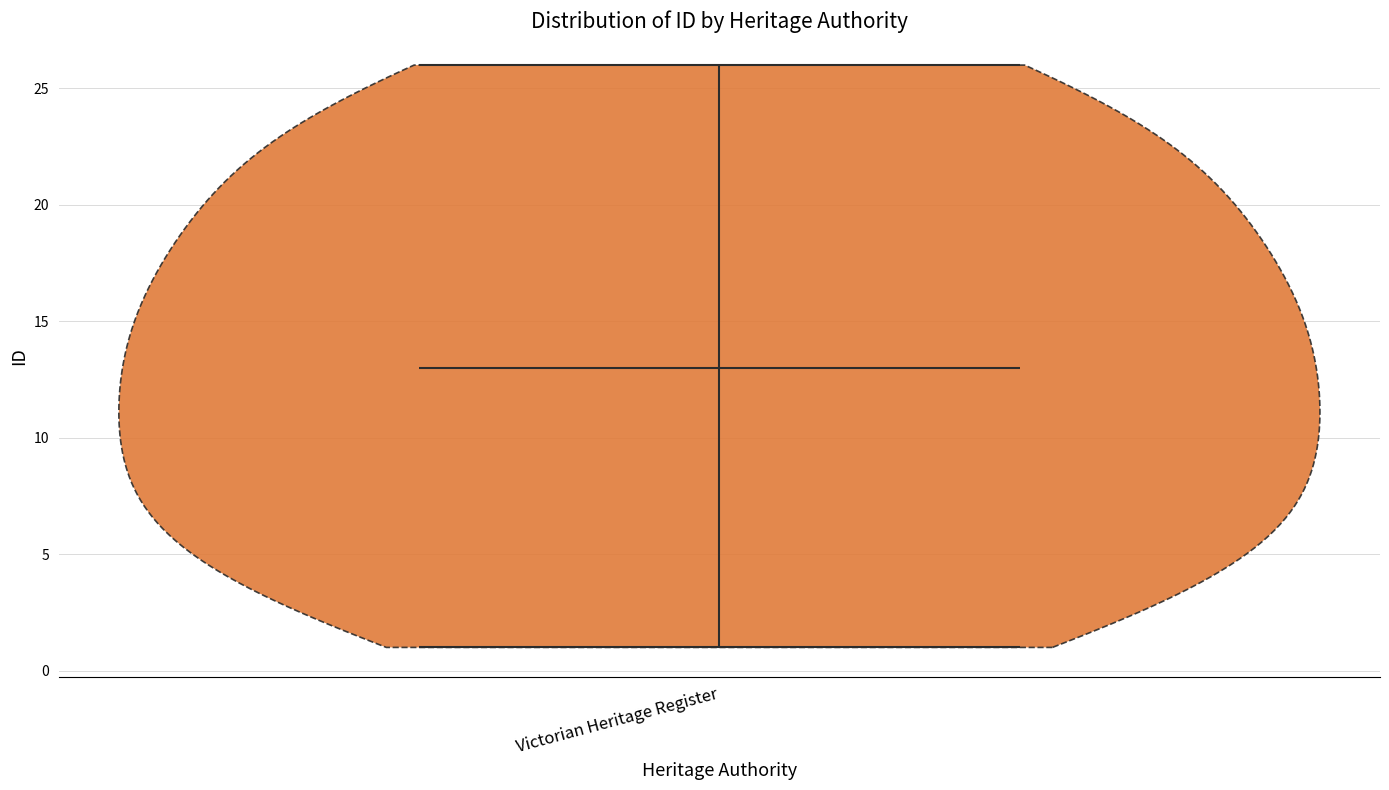

Read this violin plot against the y-axis: where its median line is, and the lowest and highest points the violin reaches. The values are not printed on the chart, so give them approximately, as read against the axis.

median line 13, lowest point 1, highest point 26